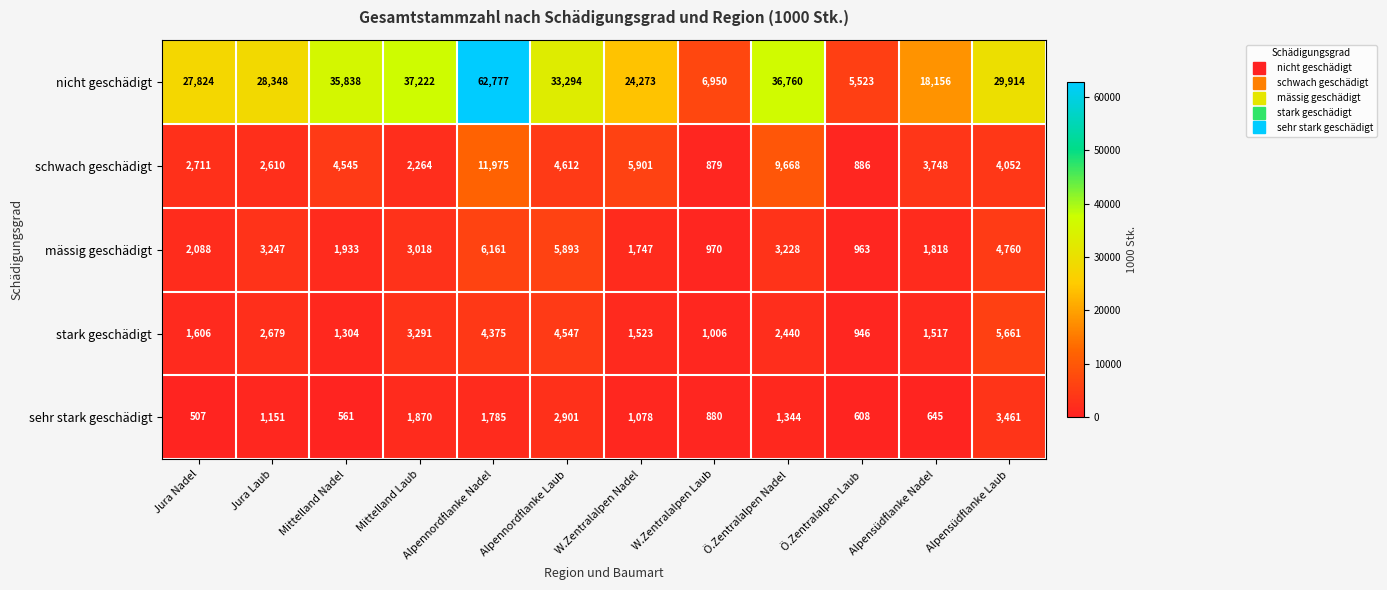

At Jura Laub, list the series in order from largest to smallest.

nicht geschädigt, mässig geschädigt, stark geschädigt, schwach geschädigt, sehr stark geschädigt